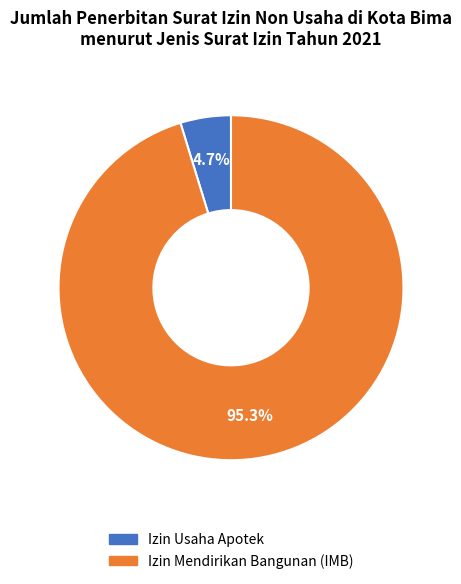

How many slices are in this pie chart?

2